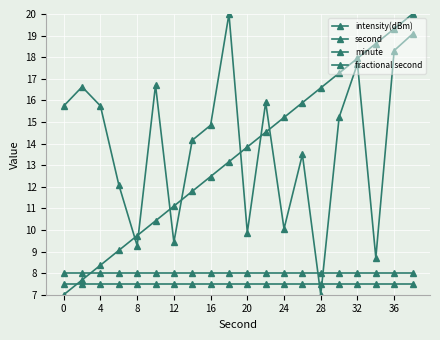

How many lines are shown in the chart?

4